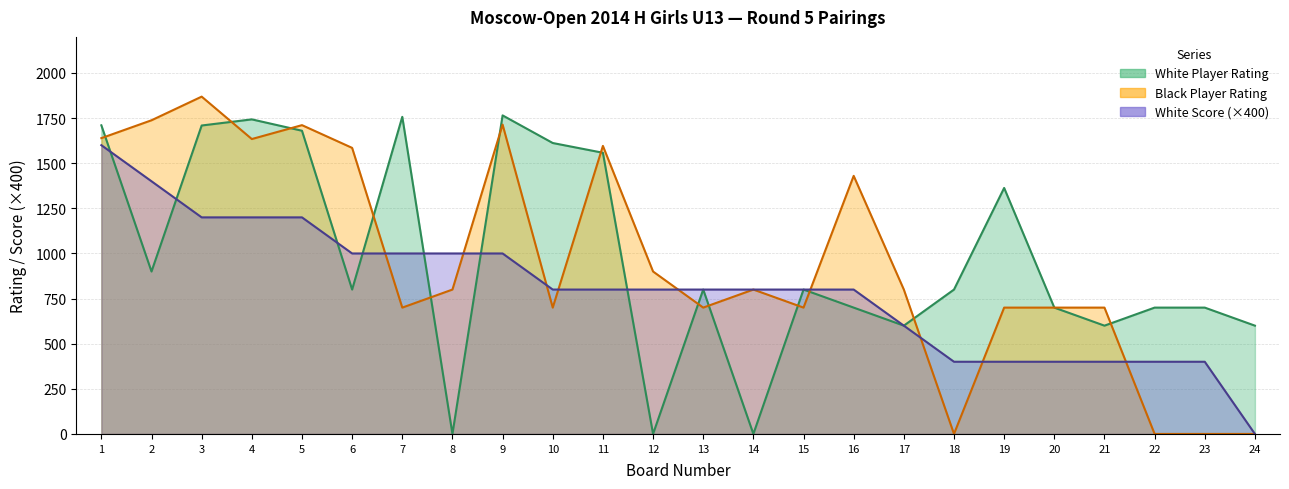

What is the highest value of the White Player Rating series?

1765